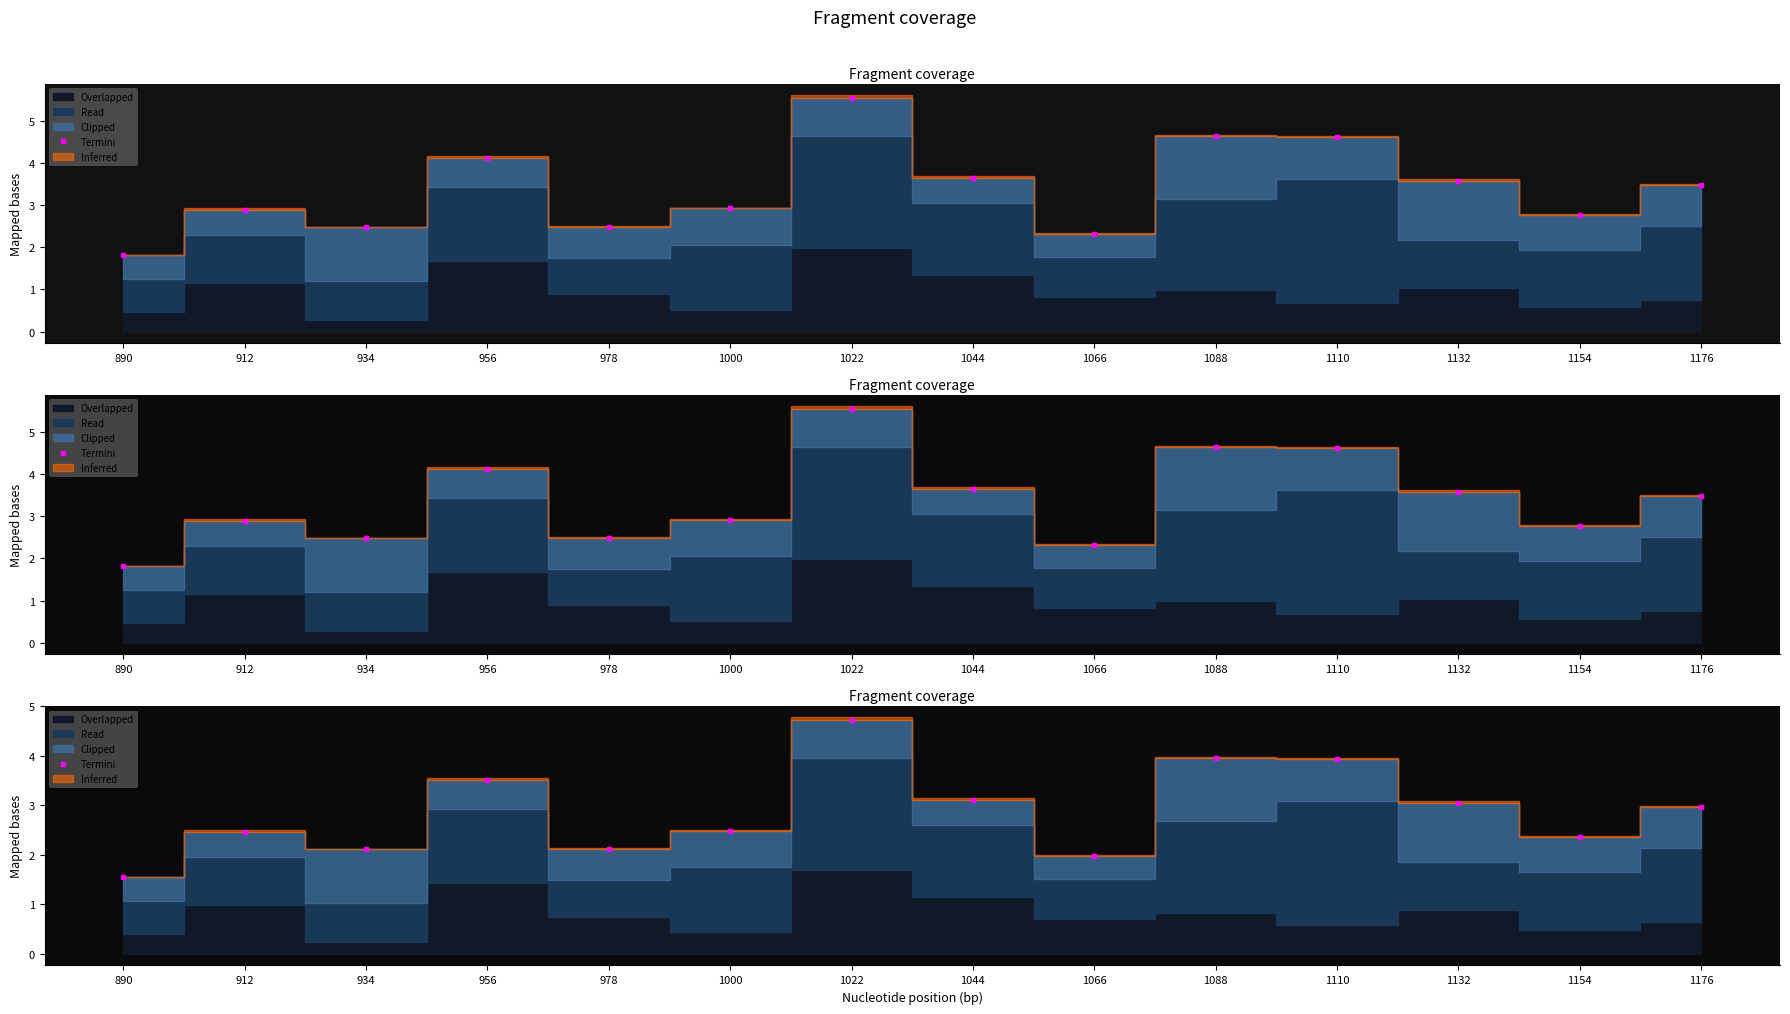

Does the chart display data point markers on the line(s)?

Yes